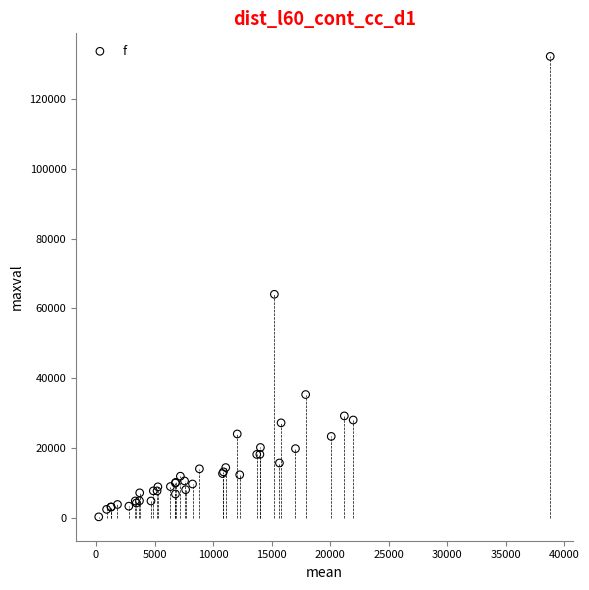

What Y value in the scatter plot is closest to 66232?

64030.0